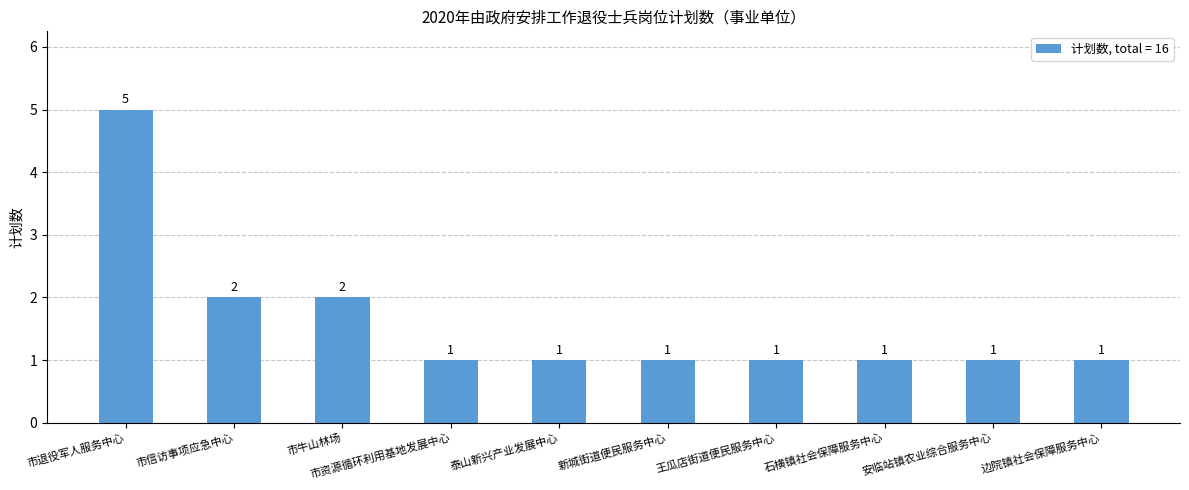

What is the approximate value at 石横镇社会保障服务中心?

1